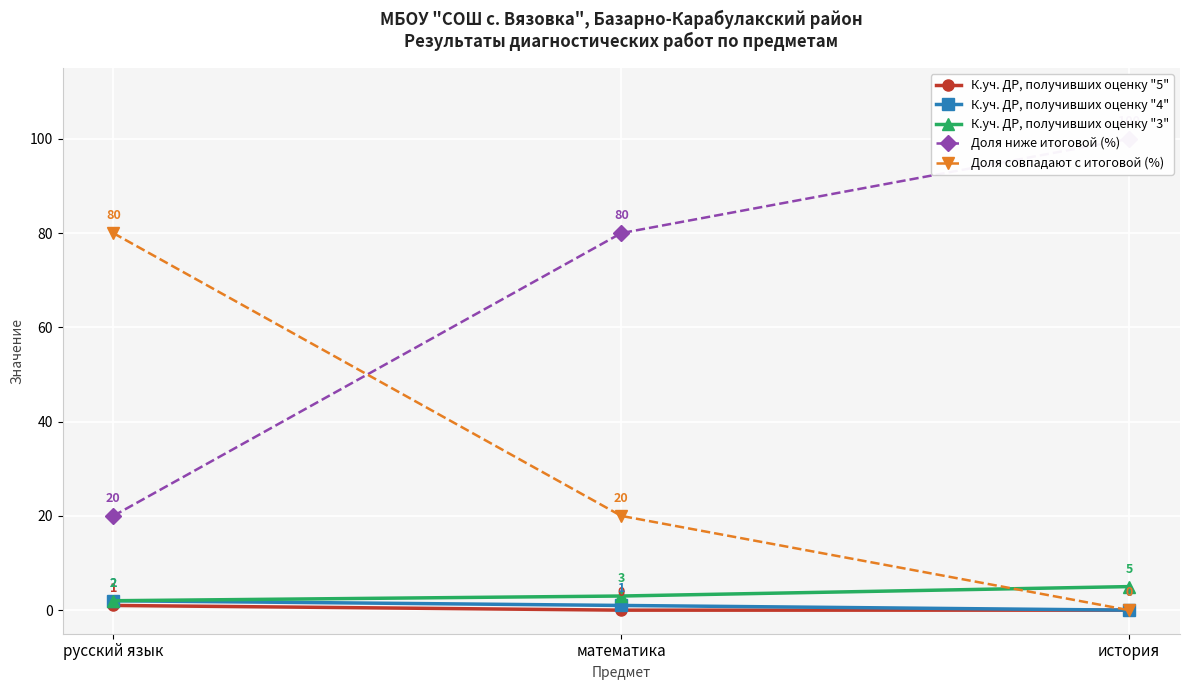

At which category is the sum across all series the highest?

русский язык